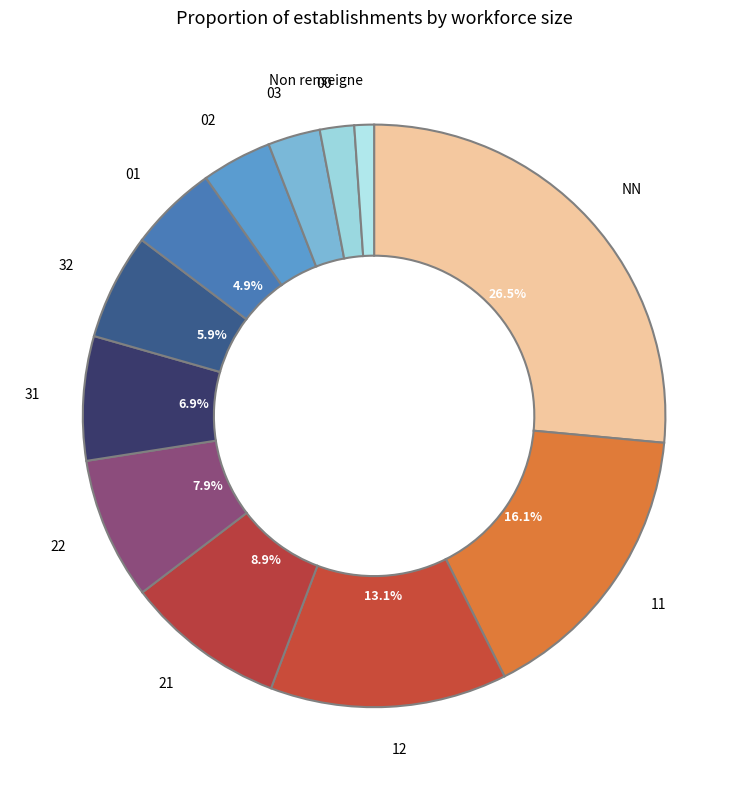

Which category has the biggest portion of the pie?

NN